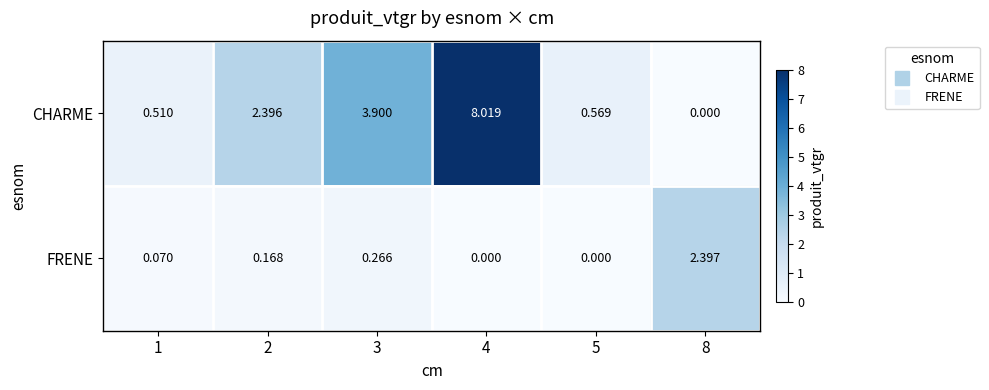

Rank the series at 3 from lowest to highest value.

FRENE, CHARME